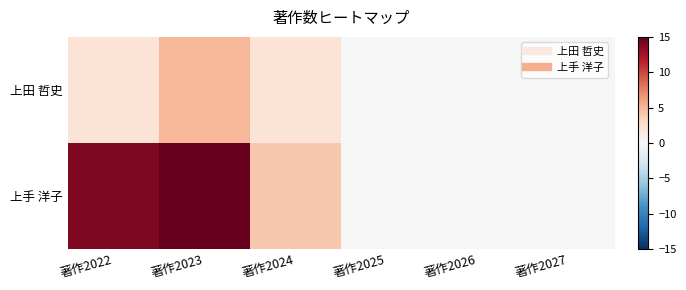

Between 著作2022 and 著作2027, which is larger?

著作2022